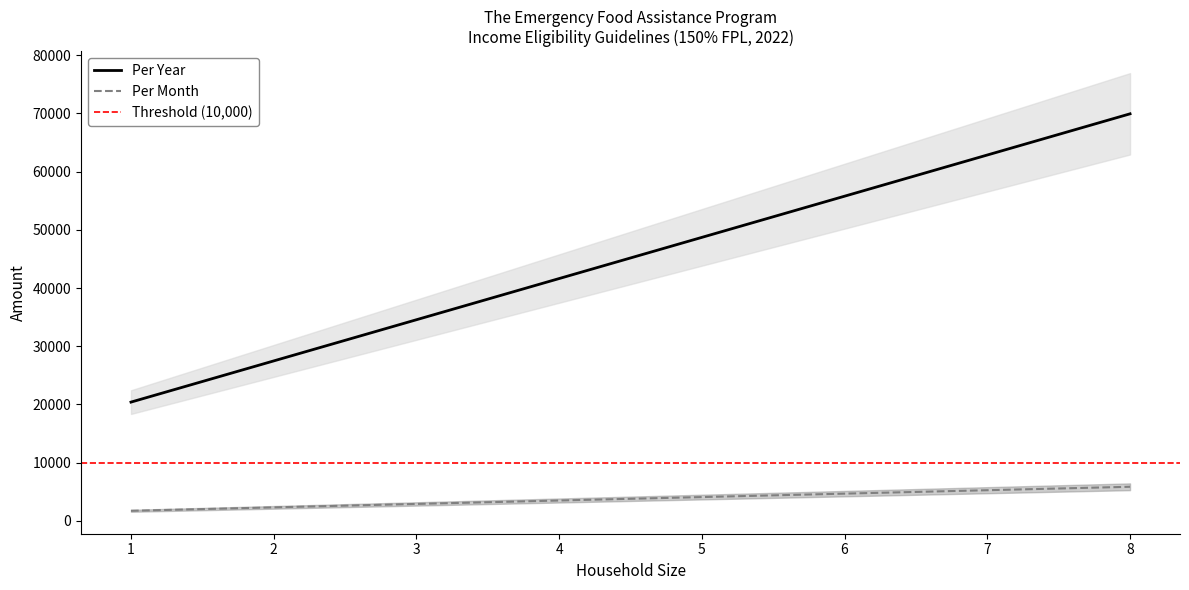

What is the difference between the Per Year values at 2 and 5?

21240.0